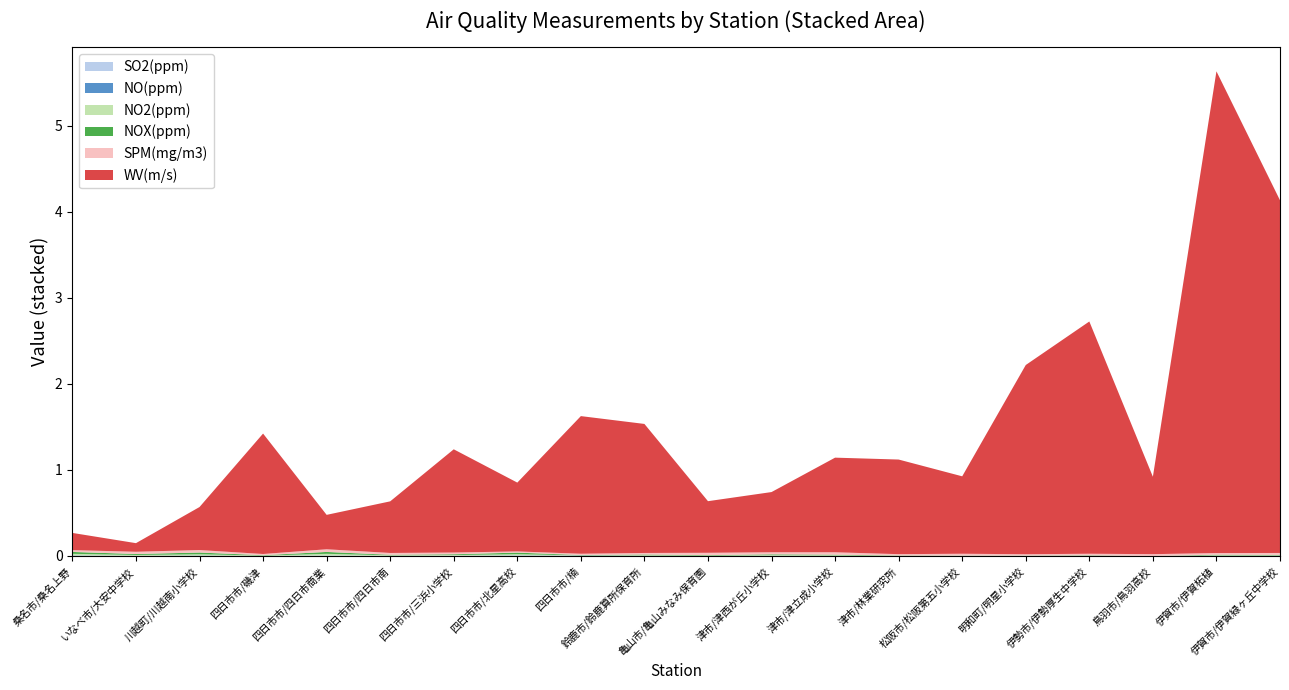

Reading left to right, list all the values displayed in this chart.

SO2(ppm): 桑名市/桑名上野=0.0	いなべ市/大安中学校=0.0	川越町/川越南小学校=0.0	四日市市/磯津=0.0	四日市市/四日市商業=0.0	四日市市/四日市南=0.0	四日市市/三浜小学校=0.0	四日市市/北星高校=0.0	四日市市/楠=0.0	鈴鹿市/鈴鹿算所保育所=0.0	亀山市/亀山みなみ保育園=0.0	津市/津西が丘小学校=0.0	津市/津立成小学校=0.0	津市/林業研究所=0.0	松阪市/松阪第五小学校=0.0	明和町/明星小学校=0.0	伊勢市/伊勢厚生中学校=0.0	鳥羽市/鳥羽高校=0.0	伊賀市/伊賀柘植=0.0	伊賀市/伊賀緑ヶ丘中学校=0.0
NO(ppm): 桑名市/桑名上野=0.0	いなべ市/大安中学校=0.0	川越町/川越南小学校=0.0	四日市市/磯津=0.0	四日市市/四日市商業=0.0	四日市市/四日市南=0.0	四日市市/三浜小学校=0.0	四日市市/北星高校=0.0	四日市市/楠=0.0	鈴鹿市/鈴鹿算所保育所=0.0	亀山市/亀山みなみ保育園=0.0	津市/津西が丘小学校=0.0	津市/津立成小学校=0.0	津市/林業研究所=0.0	松阪市/松阪第五小学校=0.0	明和町/明星小学校=0.0	伊勢市/伊勢厚生中学校=0.0	鳥羽市/鳥羽高校=0.0	伊賀市/伊賀柘植=0.0	伊賀市/伊賀緑ヶ丘中学校=0.0
NO2(ppm): 桑名市/桑名上野=0.0	いなべ市/大安中学校=0.0	川越町/川越南小学校=0.0	四日市市/磯津=0.0	四日市市/四日市商業=0.0	四日市市/四日市南=0.0	四日市市/三浜小学校=0.0	四日市市/北星高校=0.0	四日市市/楠=0.0	鈴鹿市/鈴鹿算所保育所=0.0	亀山市/亀山みなみ保育園=0.0	津市/津西が丘小学校=0.0	津市/津立成小学校=0.0	津市/林業研究所=0.0	松阪市/松阪第五小学校=0.0	明和町/明星小学校=0.0	伊勢市/伊勢厚生中学校=0.0	鳥羽市/鳥羽高校=0.0	伊賀市/伊賀柘植=0.0	伊賀市/伊賀緑ヶ丘中学校=0.0
NOX(ppm): 桑名市/桑名上野=0.0	いなべ市/大安中学校=0.0	川越町/川越南小学校=0.0	四日市市/磯津=0.0	四日市市/四日市商業=0.0	四日市市/四日市南=0.0	四日市市/三浜小学校=0.0	四日市市/北星高校=0.0	四日市市/楠=0.0	鈴鹿市/鈴鹿算所保育所=0.0	亀山市/亀山みなみ保育園=0.0	津市/津西が丘小学校=0.0	津市/津立成小学校=0.0	津市/林業研究所=0.0	松阪市/松阪第五小学校=0.0	明和町/明星小学校=0.0	伊勢市/伊勢厚生中学校=0.0	鳥羽市/鳥羽高校=0.0	伊賀市/伊賀柘植=0.0	伊賀市/伊賀緑ヶ丘中学校=0.0
SPM(mg/m3): 桑名市/桑名上野=0.0	いなべ市/大安中学校=0.0	川越町/川越南小学校=0.0	四日市市/磯津=0.0	四日市市/四日市商業=0.0	四日市市/四日市南=0.0	四日市市/三浜小学校=0.0	四日市市/北星高校=0.0	四日市市/楠=0.0	鈴鹿市/鈴鹿算所保育所=0.0	亀山市/亀山みなみ保育園=0.0	津市/津西が丘小学校=0.0	津市/津立成小学校=0.0	津市/林業研究所=0.0	松阪市/松阪第五小学校=0.0	明和町/明星小学校=0.0	伊勢市/伊勢厚生中学校=0.0	鳥羽市/鳥羽高校=0.0	伊賀市/伊賀柘植=0.0	伊賀市/伊賀緑ヶ丘中学校=0.0
WV(m/s): 桑名市/桑名上野=0.2	いなべ市/大安中学校=0.1	川越町/川越南小学校=0.5	四日市市/磯津=1.4	四日市市/四日市商業=0.4	四日市市/四日市南=0.6	四日市市/三浜小学校=1.2	四日市市/北星高校=0.8	四日市市/楠=1.6	鈴鹿市/鈴鹿算所保育所=1.5	亀山市/亀山みなみ保育園=0.6	津市/津西が丘小学校=0.7	津市/津立成小学校=1.1	津市/林業研究所=1.1	松阪市/松阪第五小学校=0.9	明和町/明星小学校=2.2	伊勢市/伊勢厚生中学校=2.7	鳥羽市/鳥羽高校=0.9	伊賀市/伊賀柘植=5.6	伊賀市/伊賀緑ヶ丘中学校=4.1